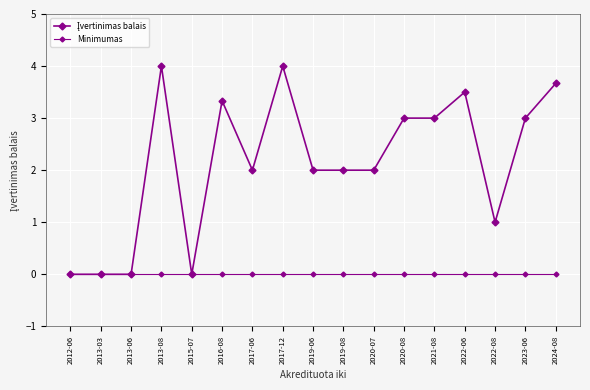

How many lines are shown in the chart?

2